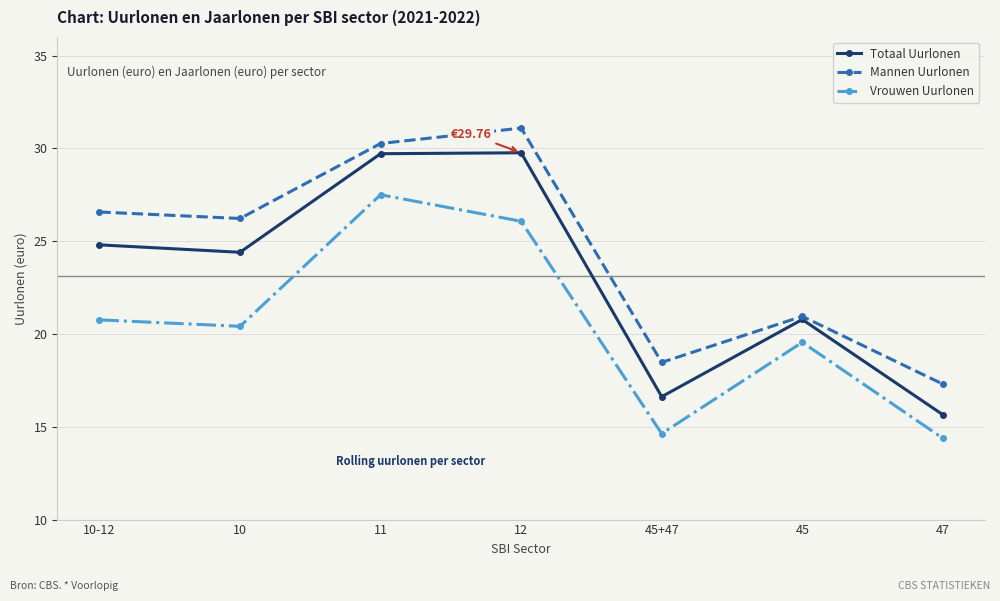

What is the total value across all series at 11?

87.5